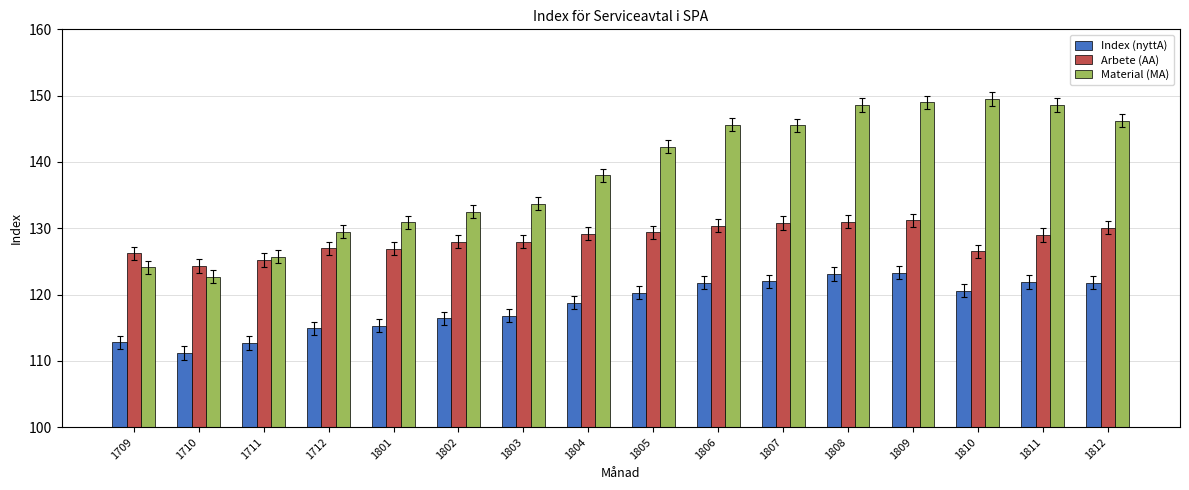

At 1710, list the series in order from largest to smallest.

Arbete (AA), Material (MA), Index (nyttA)